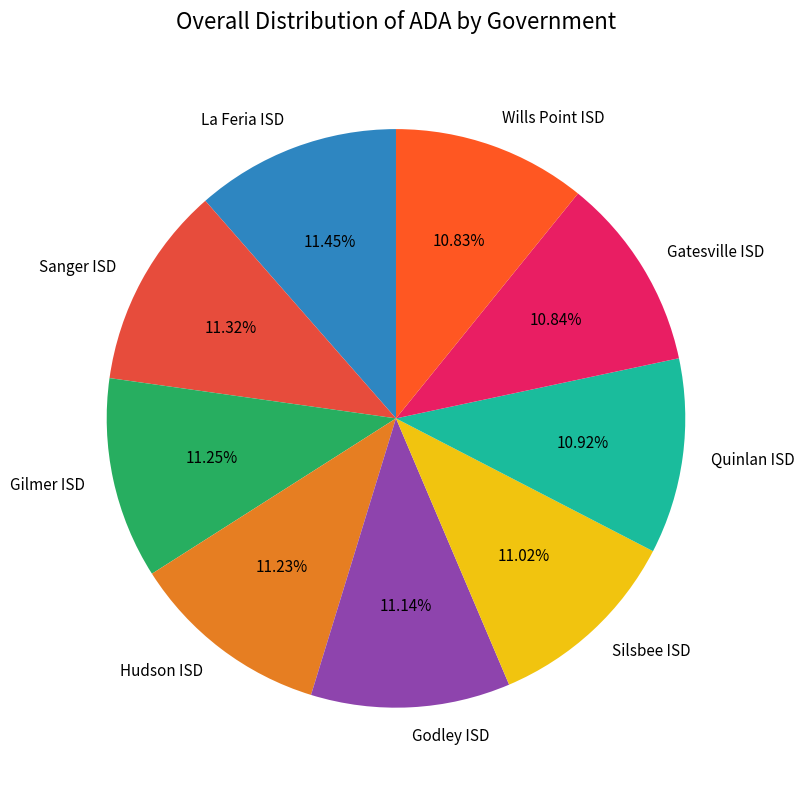

Combined, what portion of the pie is Silsbee ISD and Quinlan ISD?

21.9%